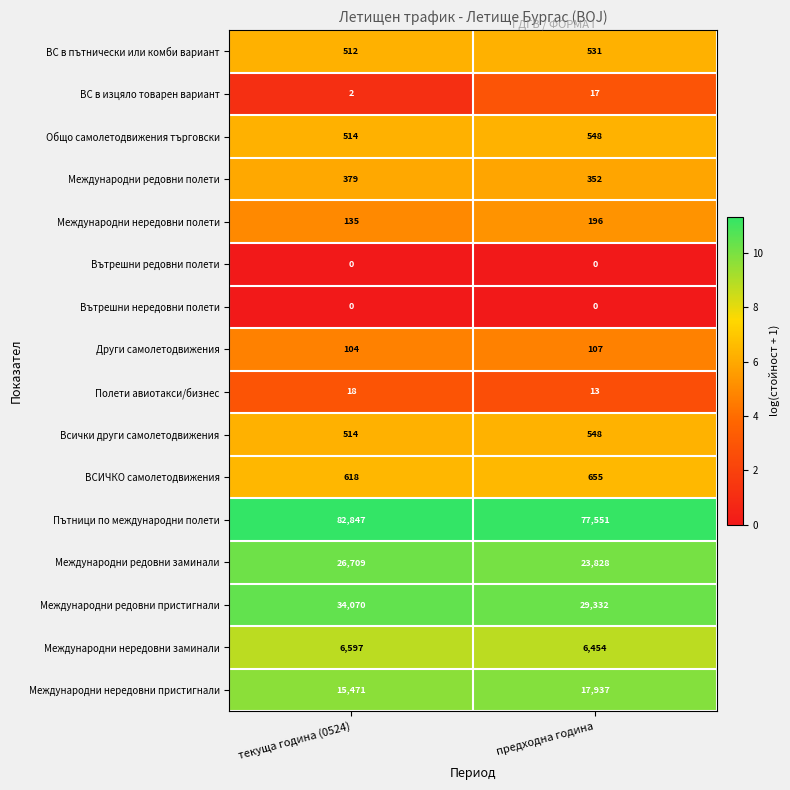

What is the maximum value shown in the chart?

82847